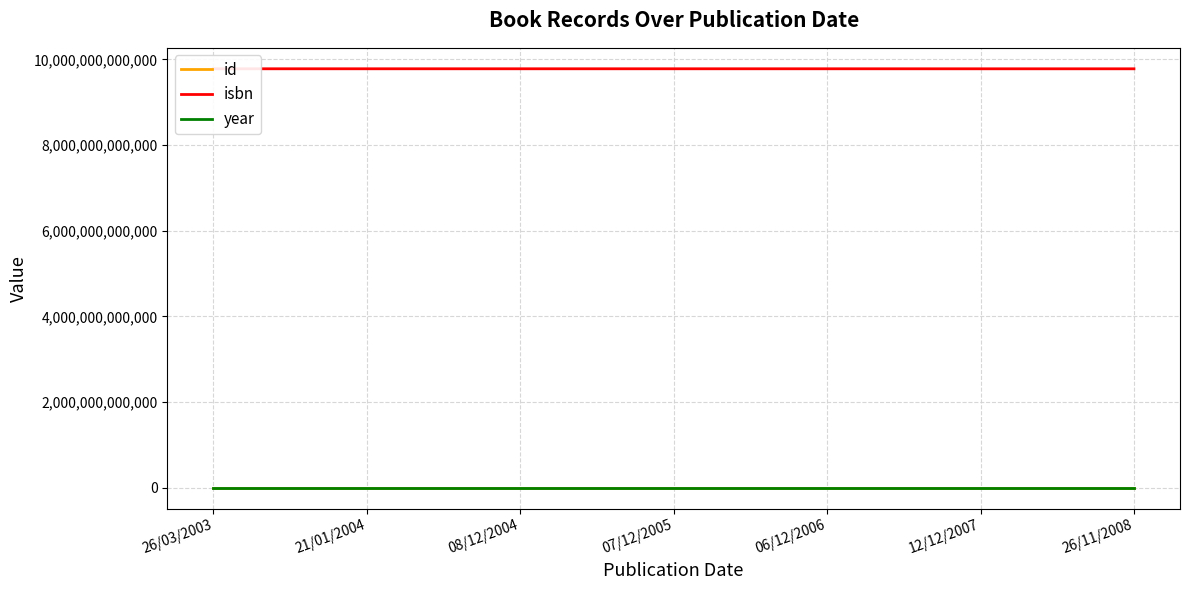

Is the value of id at 08/12/2004 greater than the value of isbn at 06/12/2006?

No